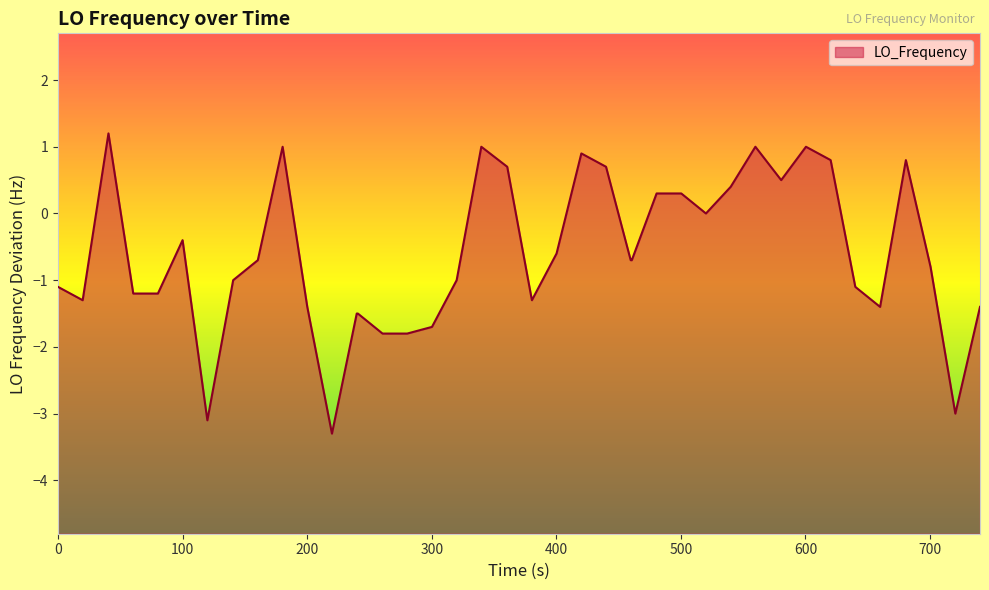

What is the maximum value shown in the chart?

1.2